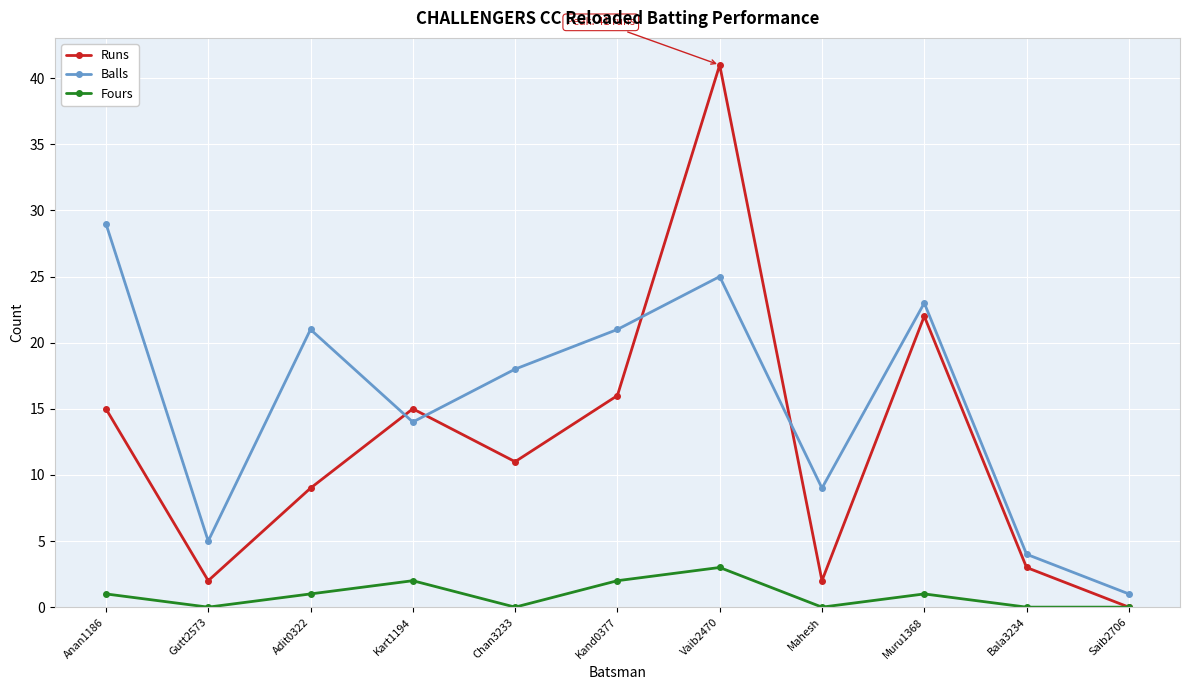

Reading right to left, transcribe all the data shown in this chart.

Runs: 0	3	22	2	41	16	11	15	9	2	15
Balls: 1	4	23	9	25	21	18	14	21	5	29
Fours: 0	0	1	0	3	2	0	2	1	0	1